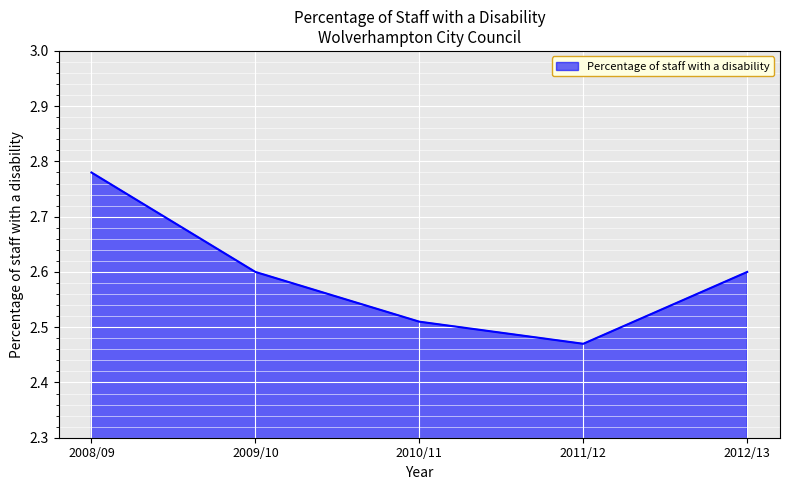

Between 2010/11 and 2011/12, which is larger?

2010/11